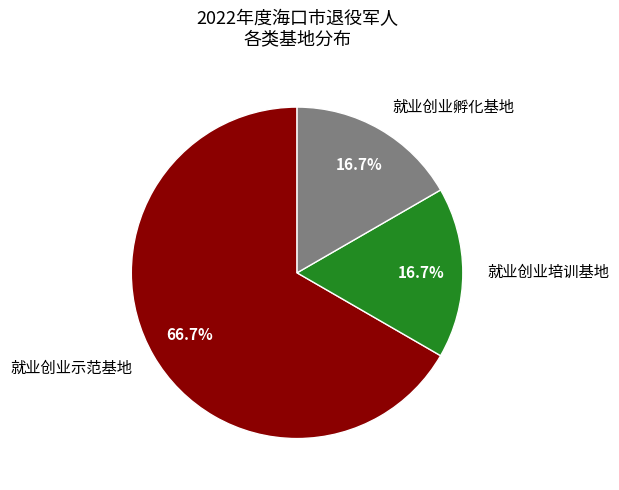

Combined, what portion of the pie is 就业创业培训基地 and 就业创业示范基地?

83.3%